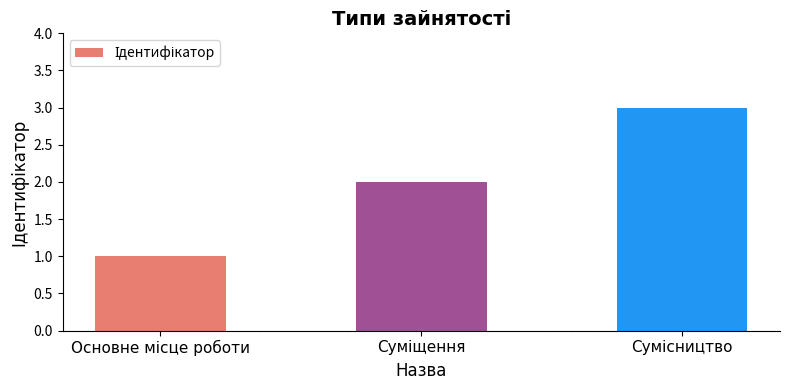

What is the greatest value displayed?

3